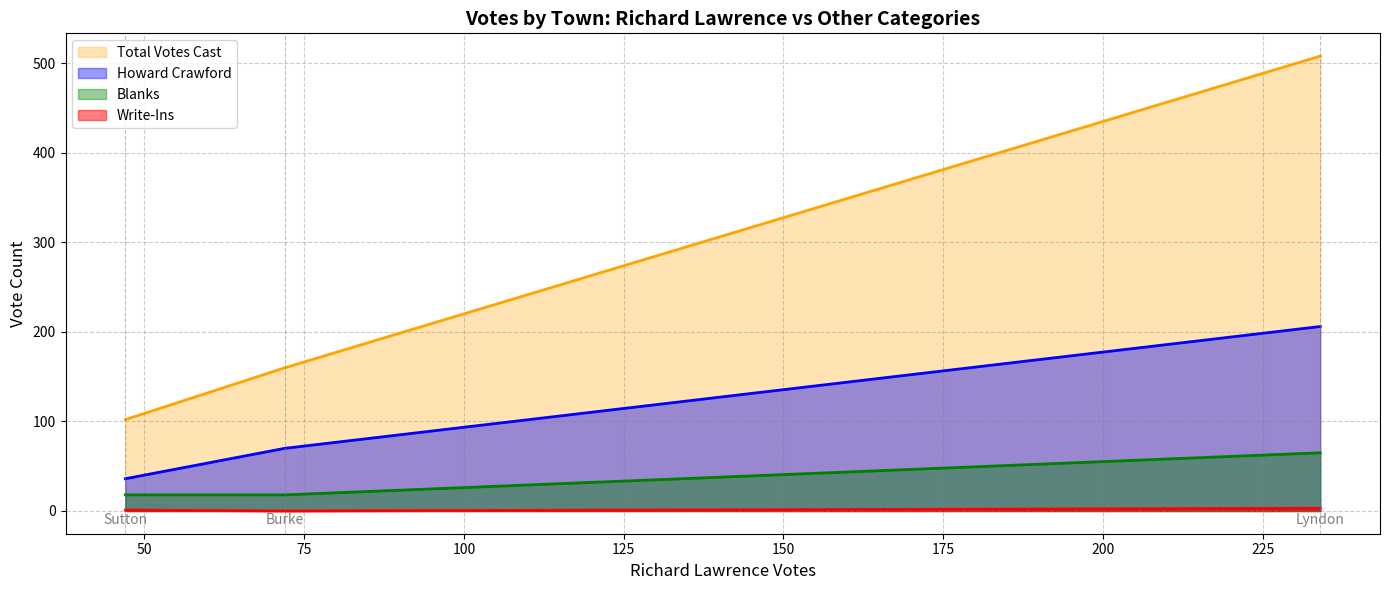

List the series in order of their peak value, highest first.

Total Votes Cast, Howard Crawford, Blanks, Write-Ins